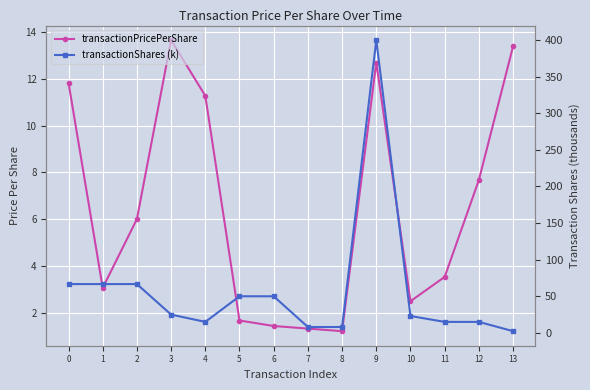

Reading left to right, list all the values displayed in this chart.

transactionPricePerShare: 11.8	3.1	6.0	13.7	11.3	1.7	1.4	1.3	1.2	12.7	2.5	3.5	7.7	13.4
transactionShares (k): 66.7	66.7	66.7	25.0	15.0	50.0	50.0	8.0	8.0	400.0	23.0	15.0	15.0	2.3